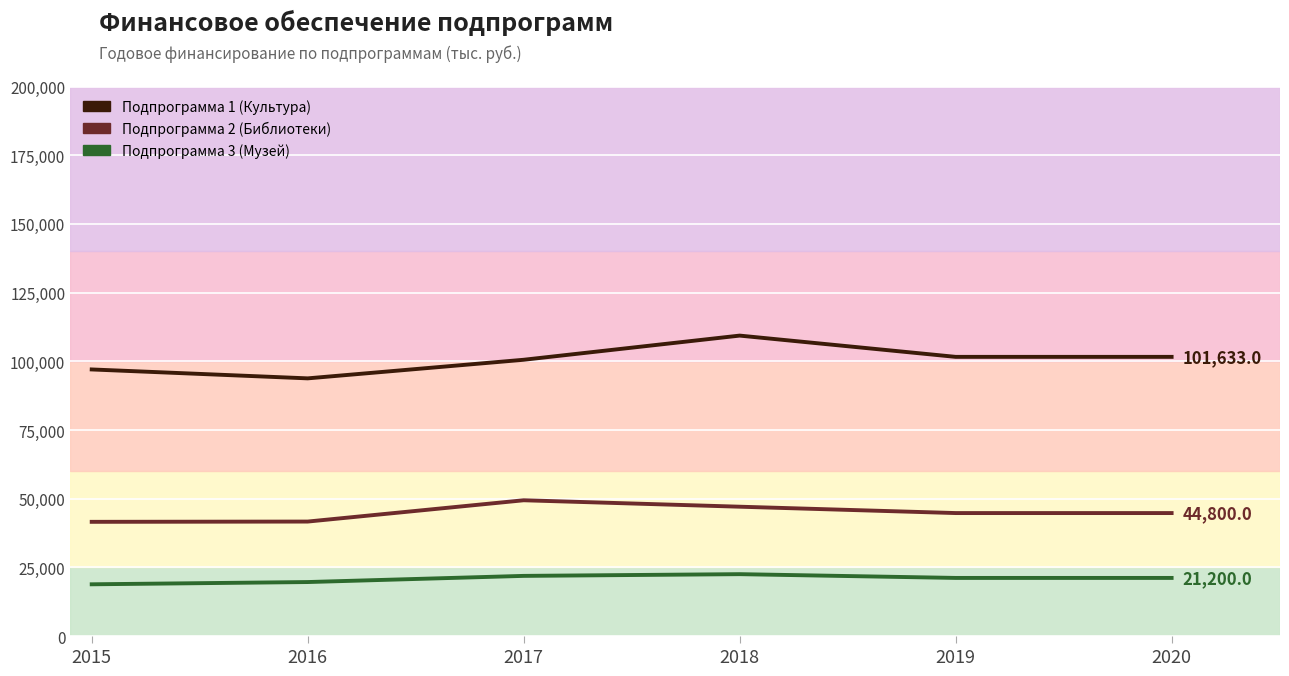

Which has a higher value, 2019 or 2016?

2019